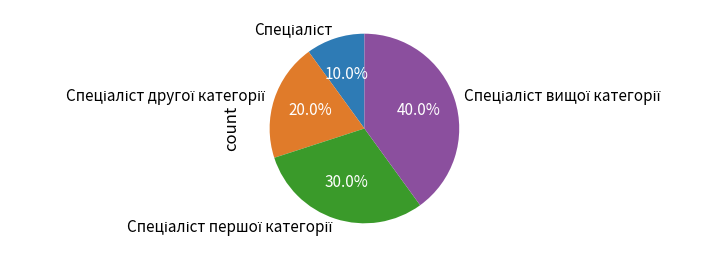

Does any single category account for the majority?

No